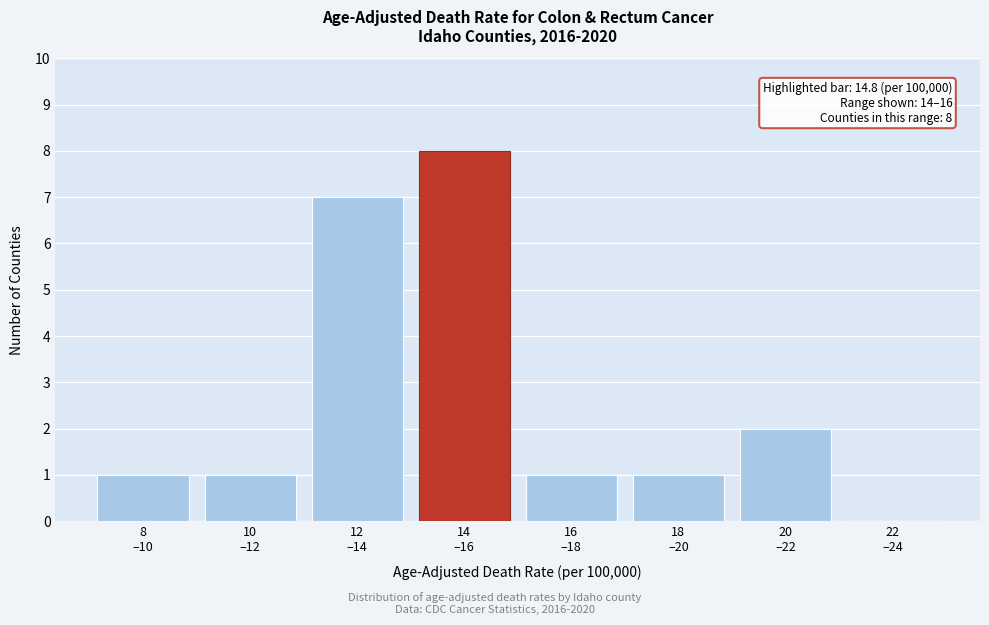

What is the sum of all values?

21